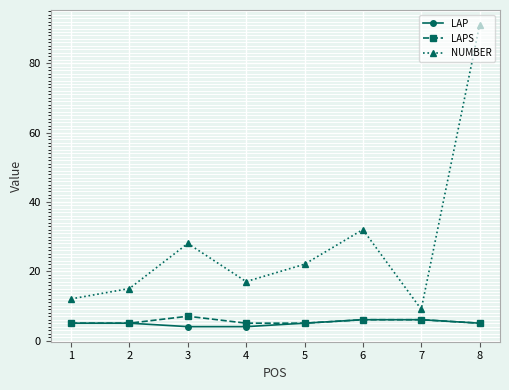

How many data points in NUMBER are less than 22?

4